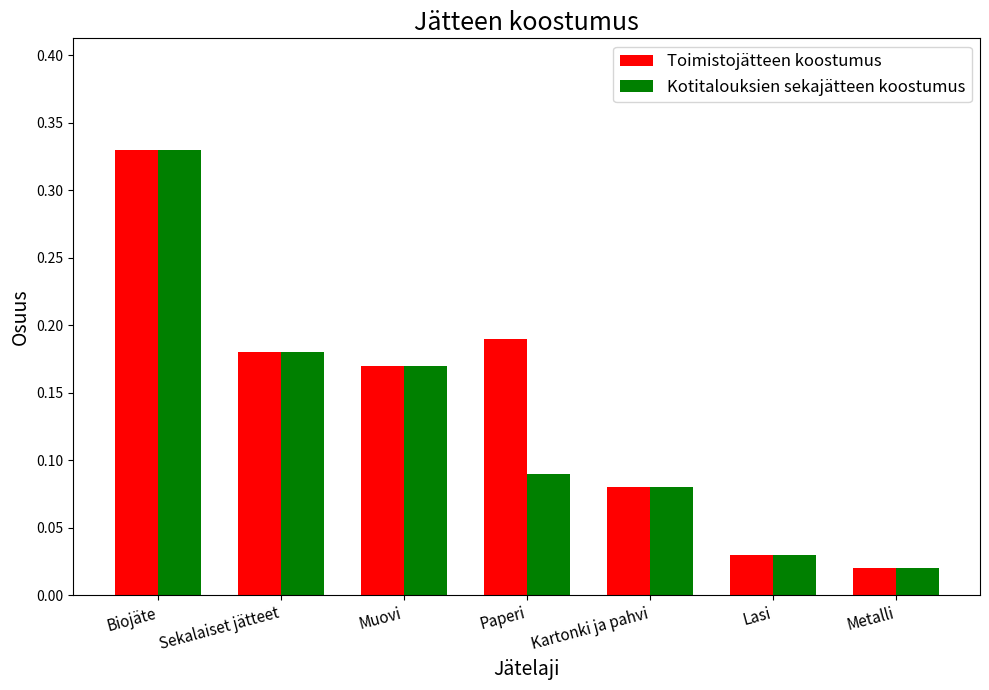

Is the value of Toimistojätteen koostumus at Paperi greater than the value of Kotitalouksien sekajätteen koostumus at Muovi?

Yes